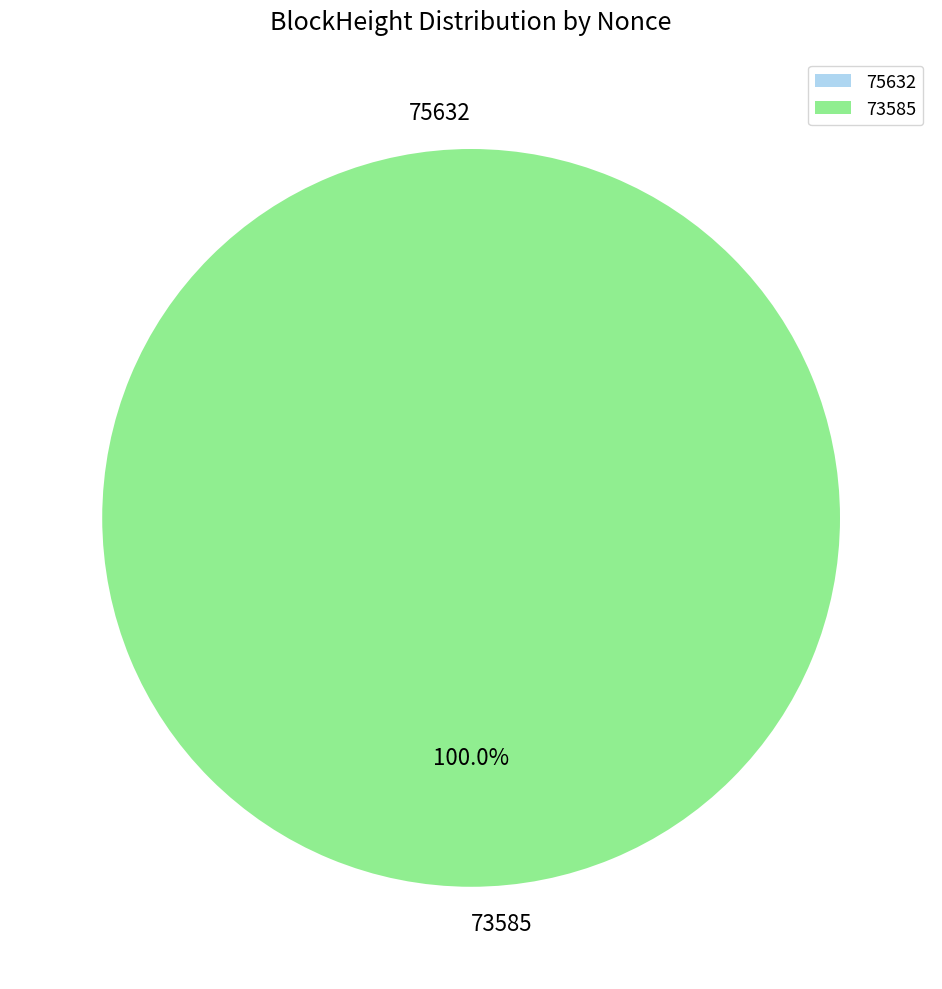

What is the change in value from 75632 to 73585?

+37012